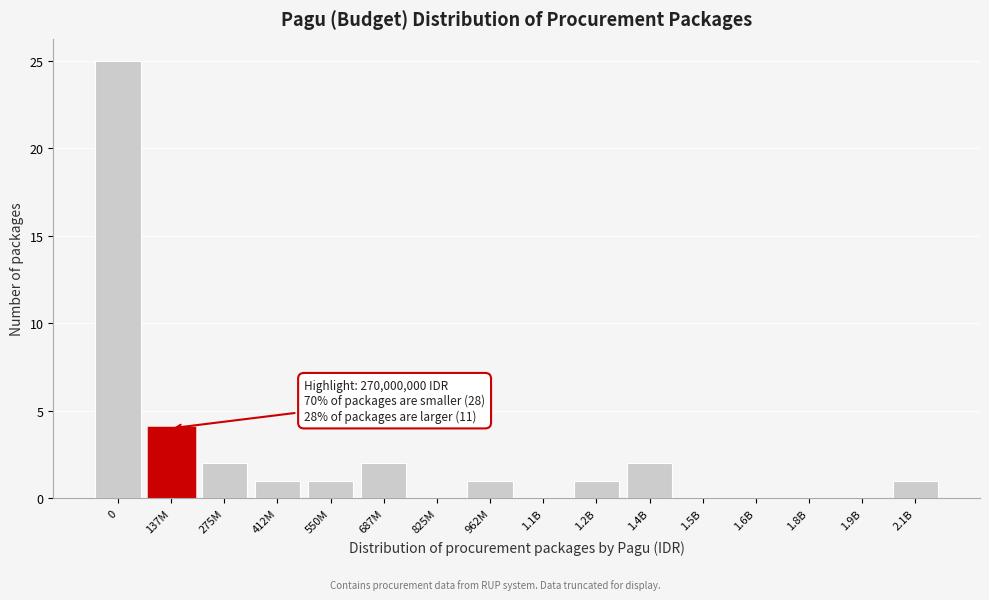

Reading left to right, what are all the values shown in this chart?

0=25	137M=4	275M=2	412M=1	550M=1	687M=2	825M=0	962M=1	1.1B=0	1.2B=1	1.4B=2	1.5B=0	1.6B=0	1.8B=0	1.9B=0	2.1B=1